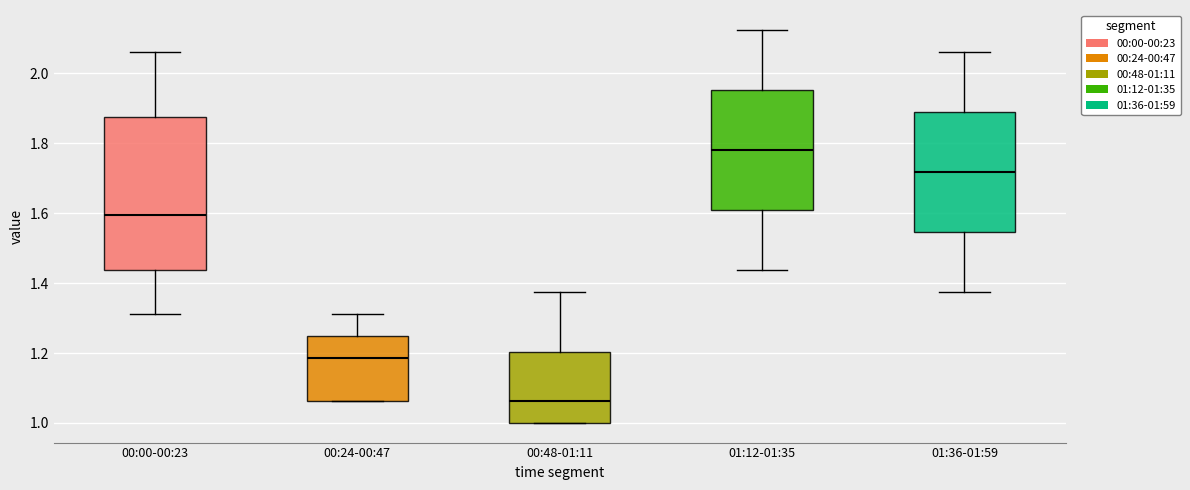

Where does the upper whisker of the box for 00:00-00:23 end on the y-axis? The values are not printed on the chart, so give them approximately, as read against the axis.

2.06